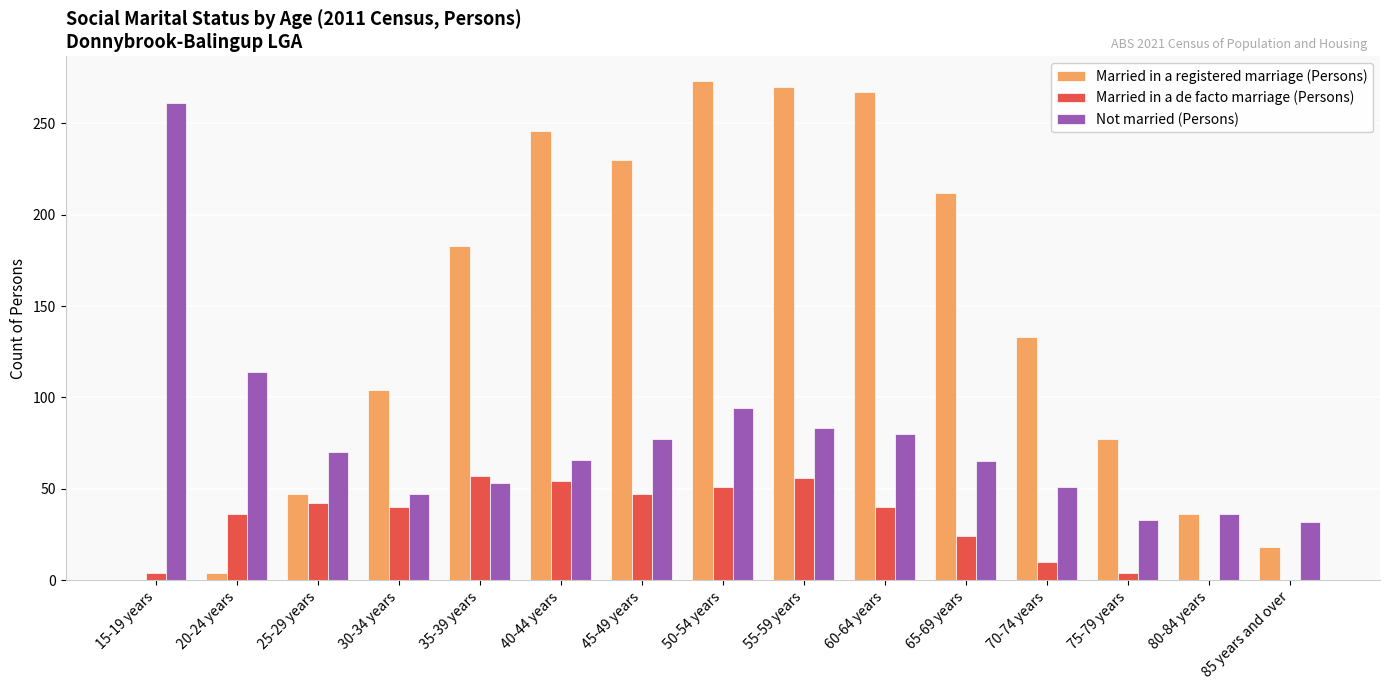

True or false: Married in a de facto marriage (Persons) has a value of 34 at 80-84 years.

False